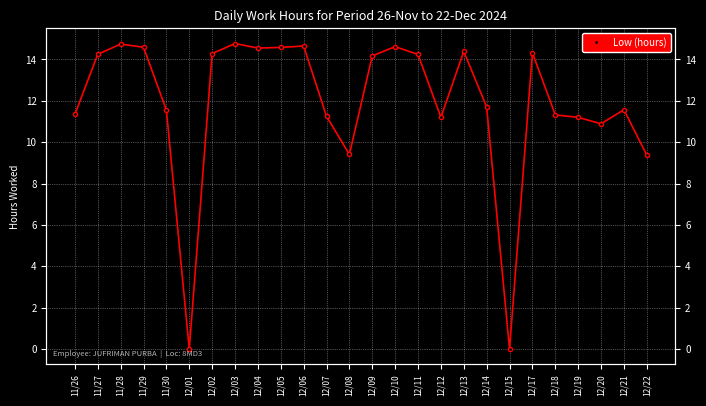

What is the difference between the values at 12/12 and 11/29?

3.4